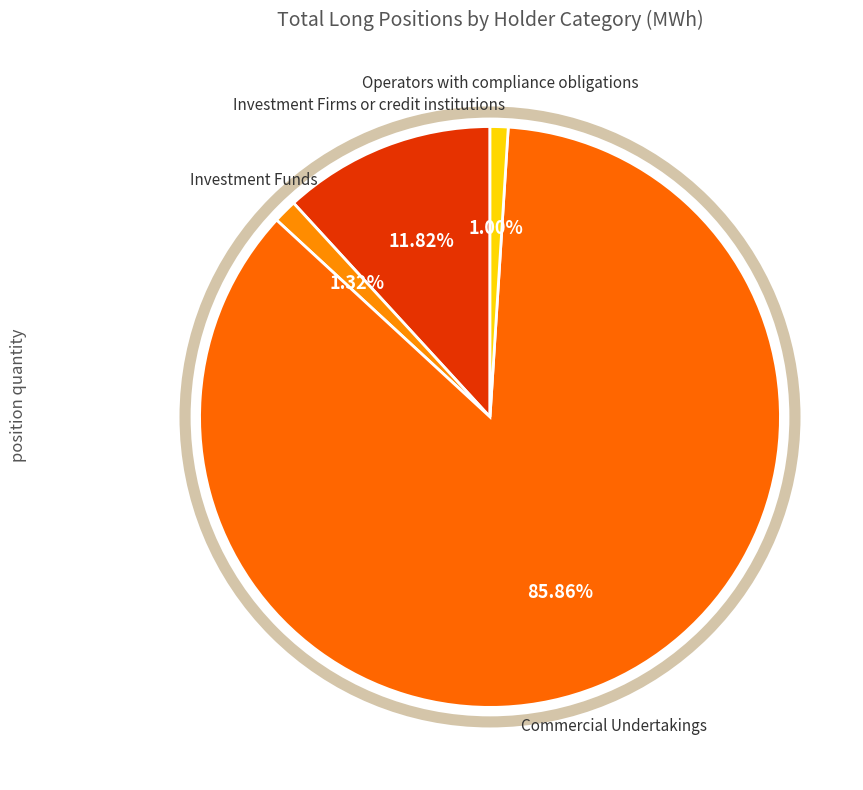

Rank the categories by value from highest to lowest.

Commercial Undertakings, Investment Firms or credit institutions, Investment Funds, Operators with compliance obligations